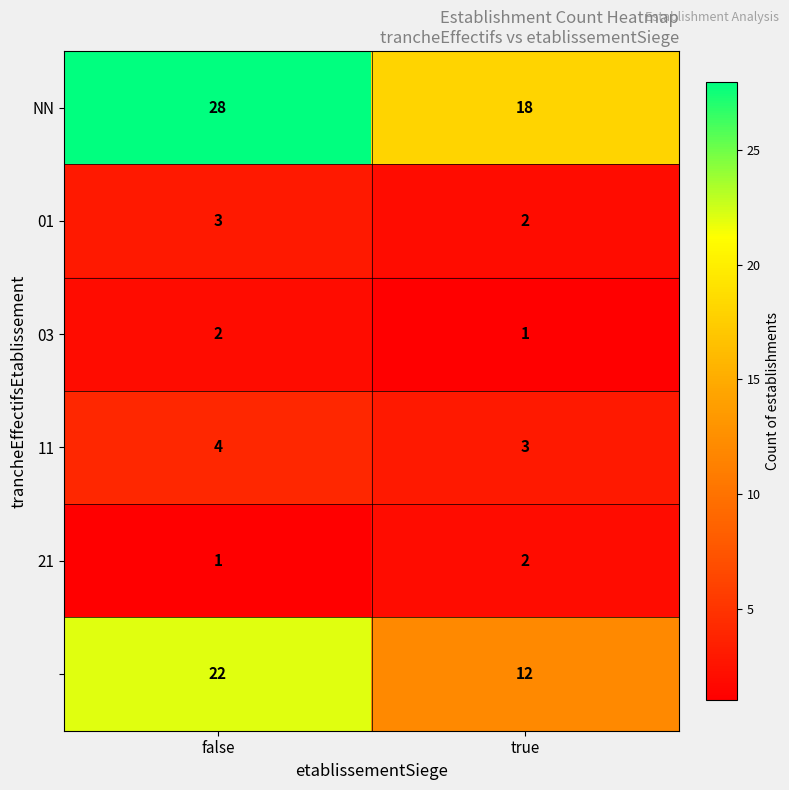

What is the spread (max minus min) of values at false?

27